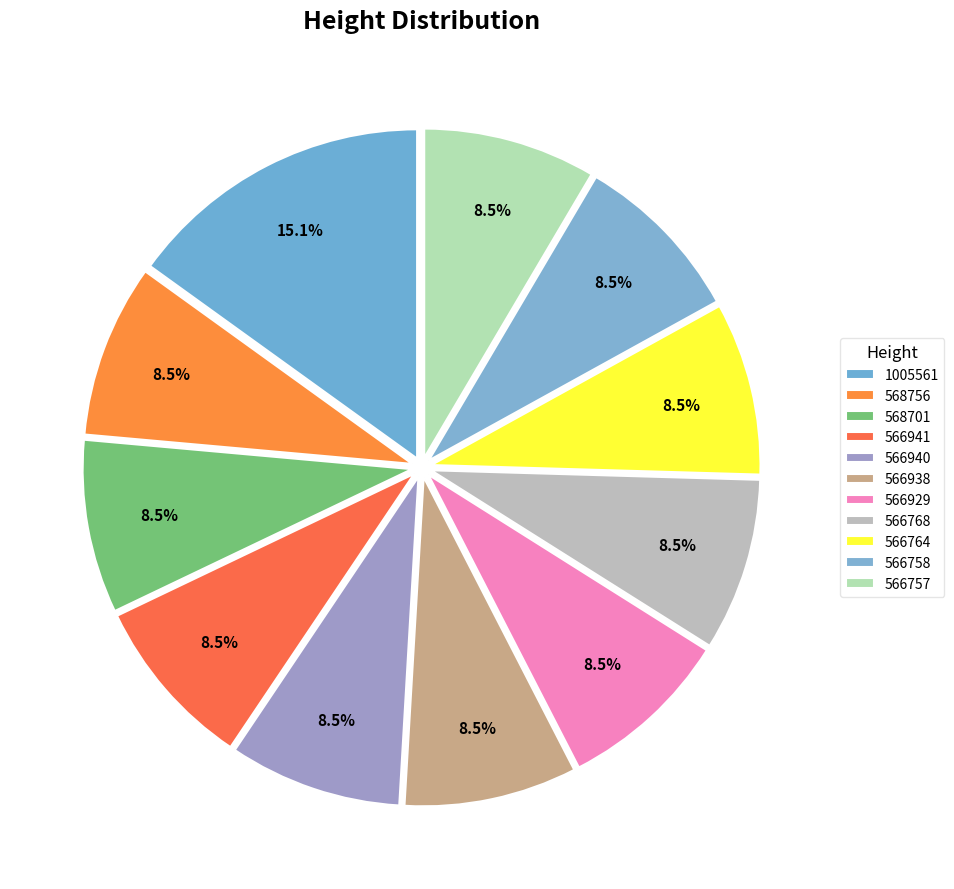

Is there a majority slice in this chart?

No